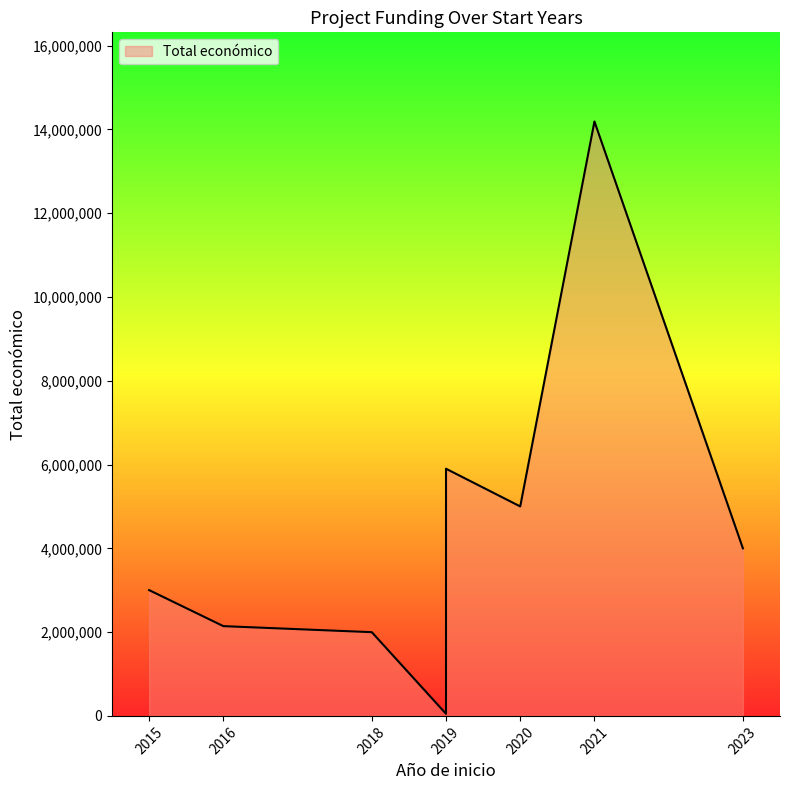

The chart shows a value of 2142381 at 2016. True or false?

True